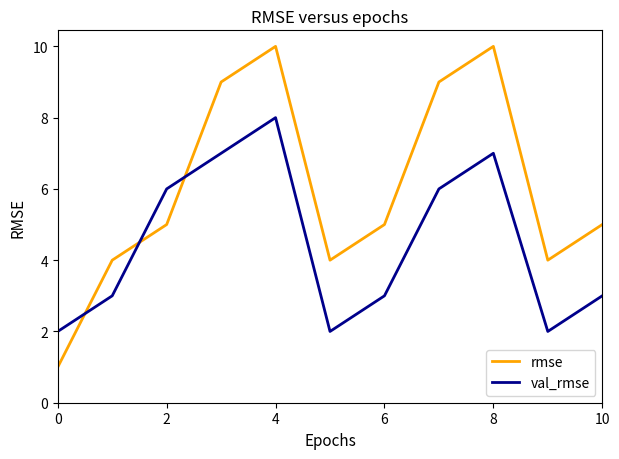

Rank the series by their maximum value, from highest to lowest.

rmse, val_rmse